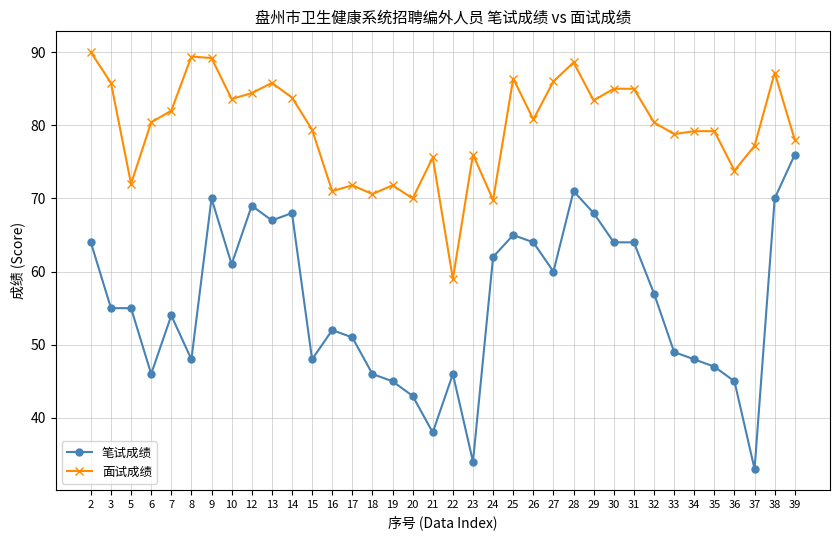

The 笔试成绩 series shows 40.3 at 14. True or false?

False